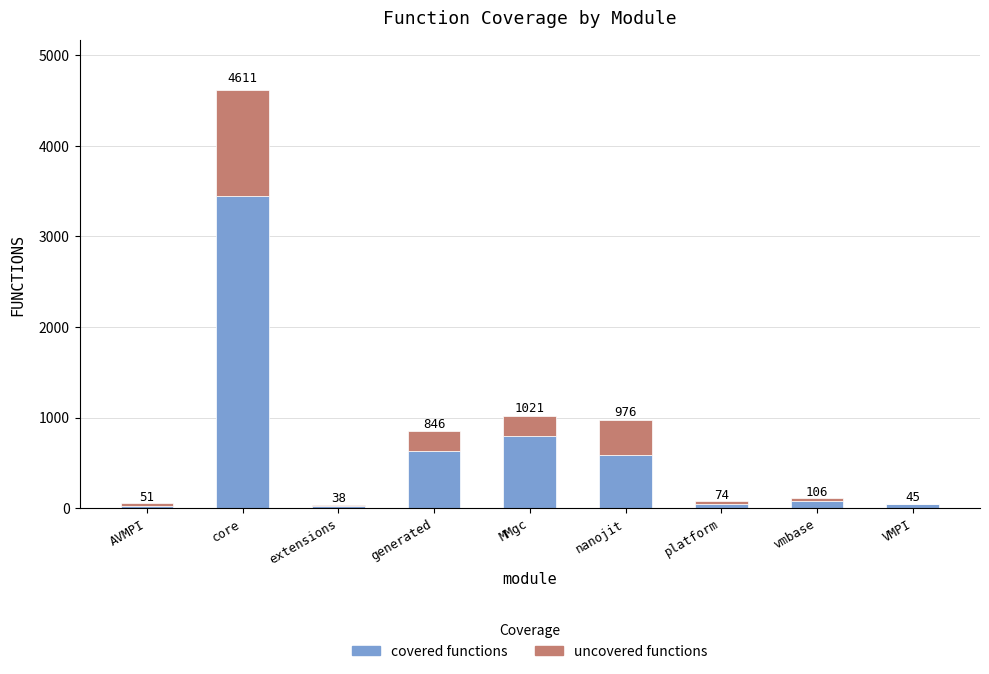

What is the value of the covered functions bar at the 3rd from the left?

27